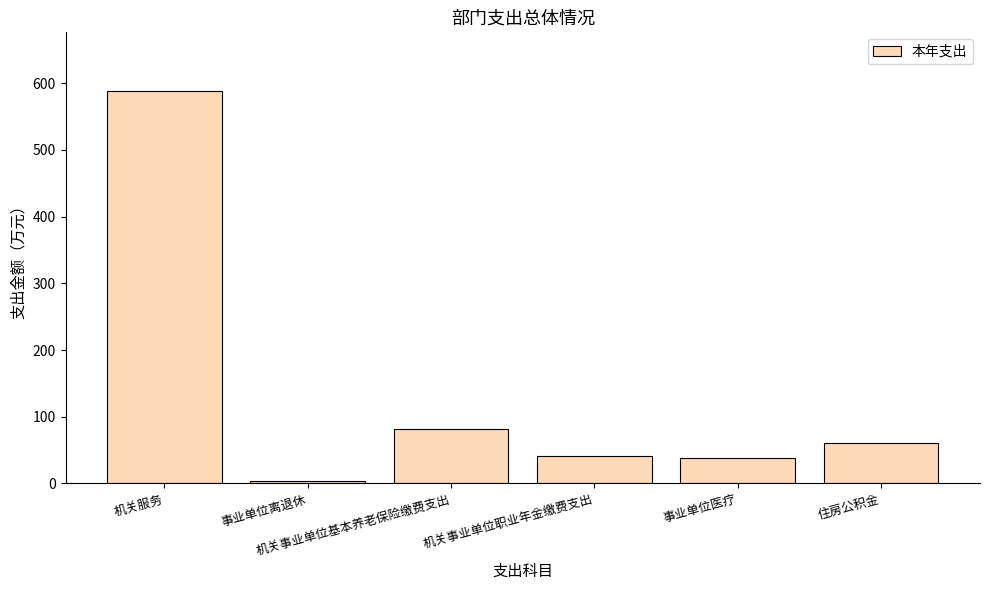

At which label does the data first exceed 60?

机关服务